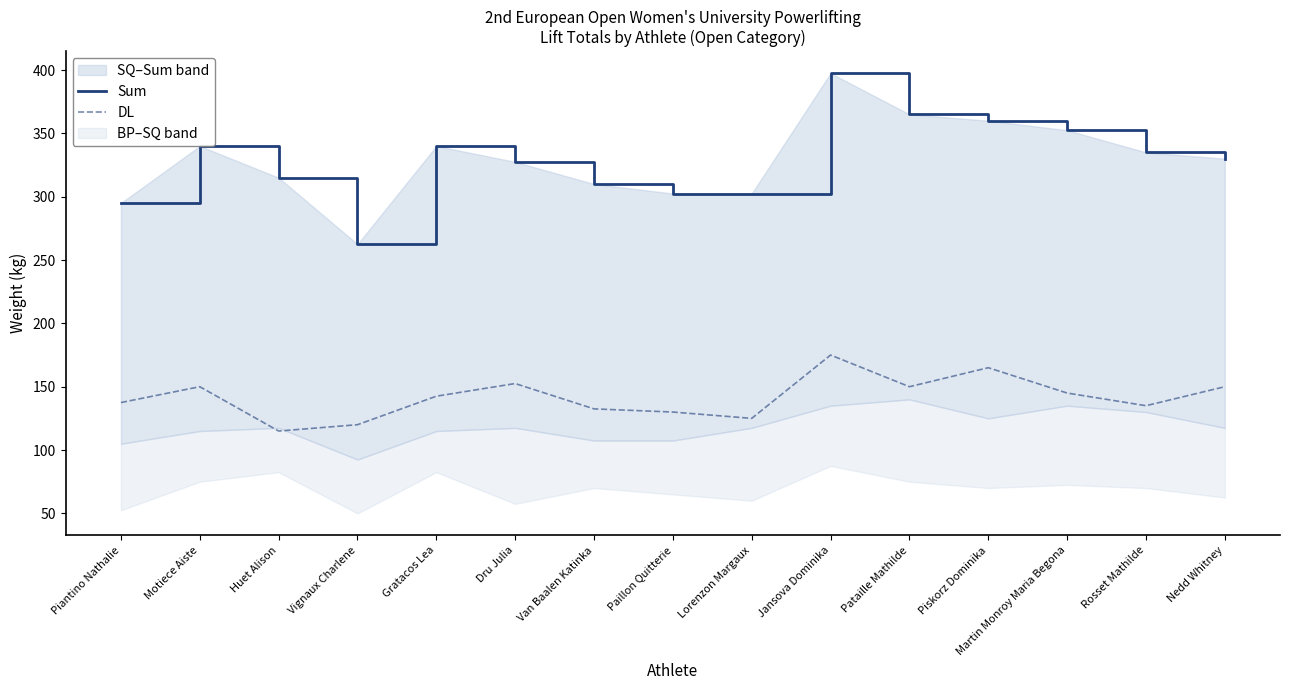

At which category does the chart reach its minimum across all series?

Huet Alison